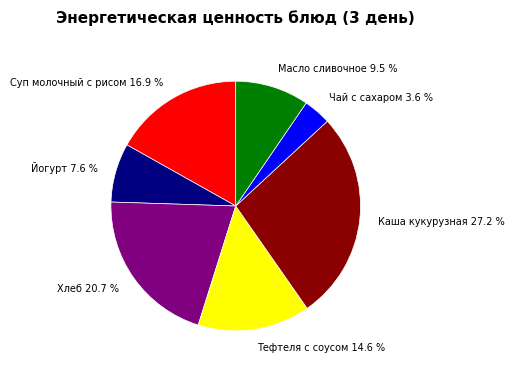

Combined, do Масло сливочное 9.5 % and Каша кукурузная 27.2 % account for over 50%?

No